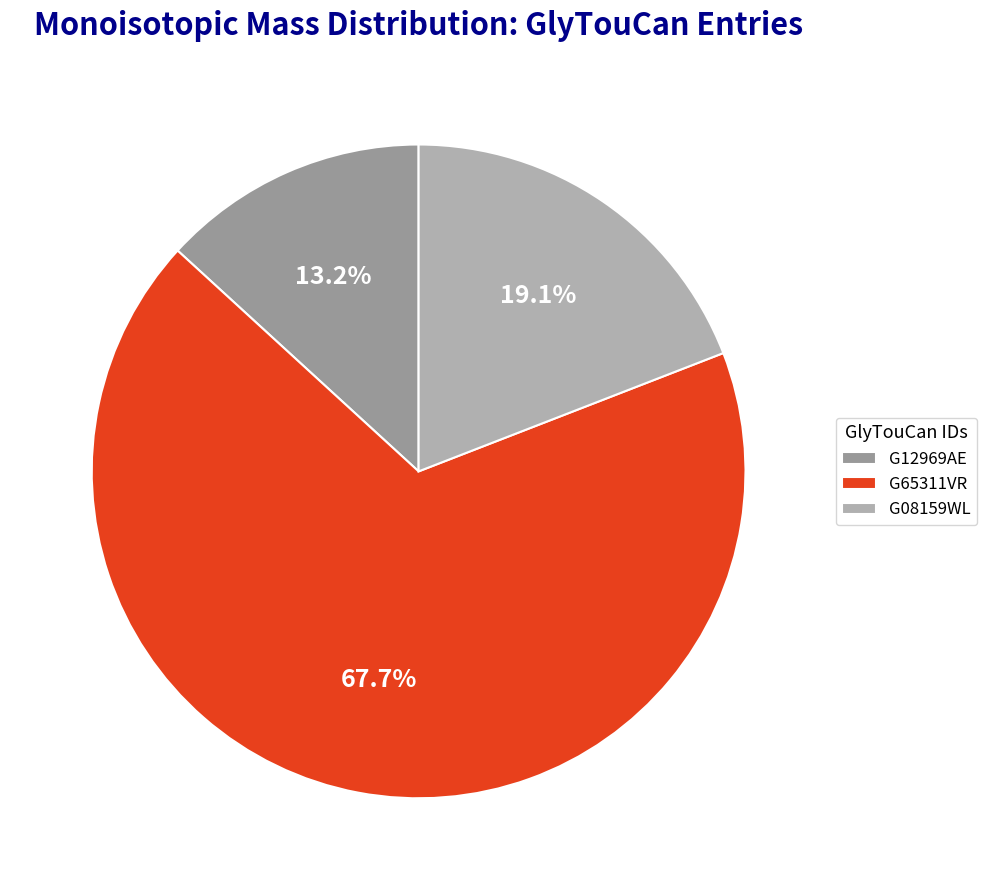

To the nearest percent, what is the difference between the G65311VR and G12969AE slice percentages?

55%